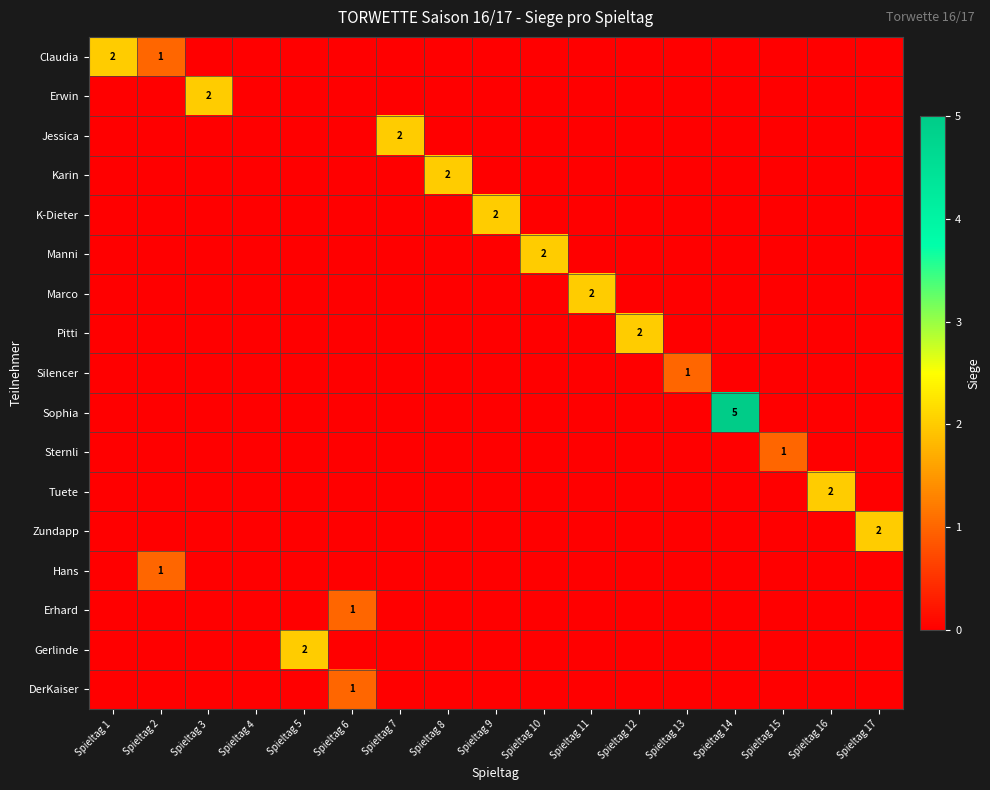

How many data points does each series have?

17